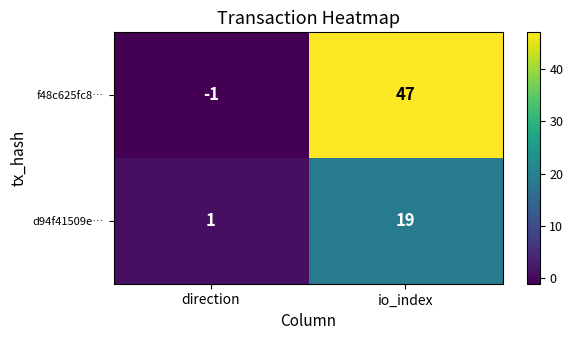

What is the difference between the highest and lowest values at direction?

2